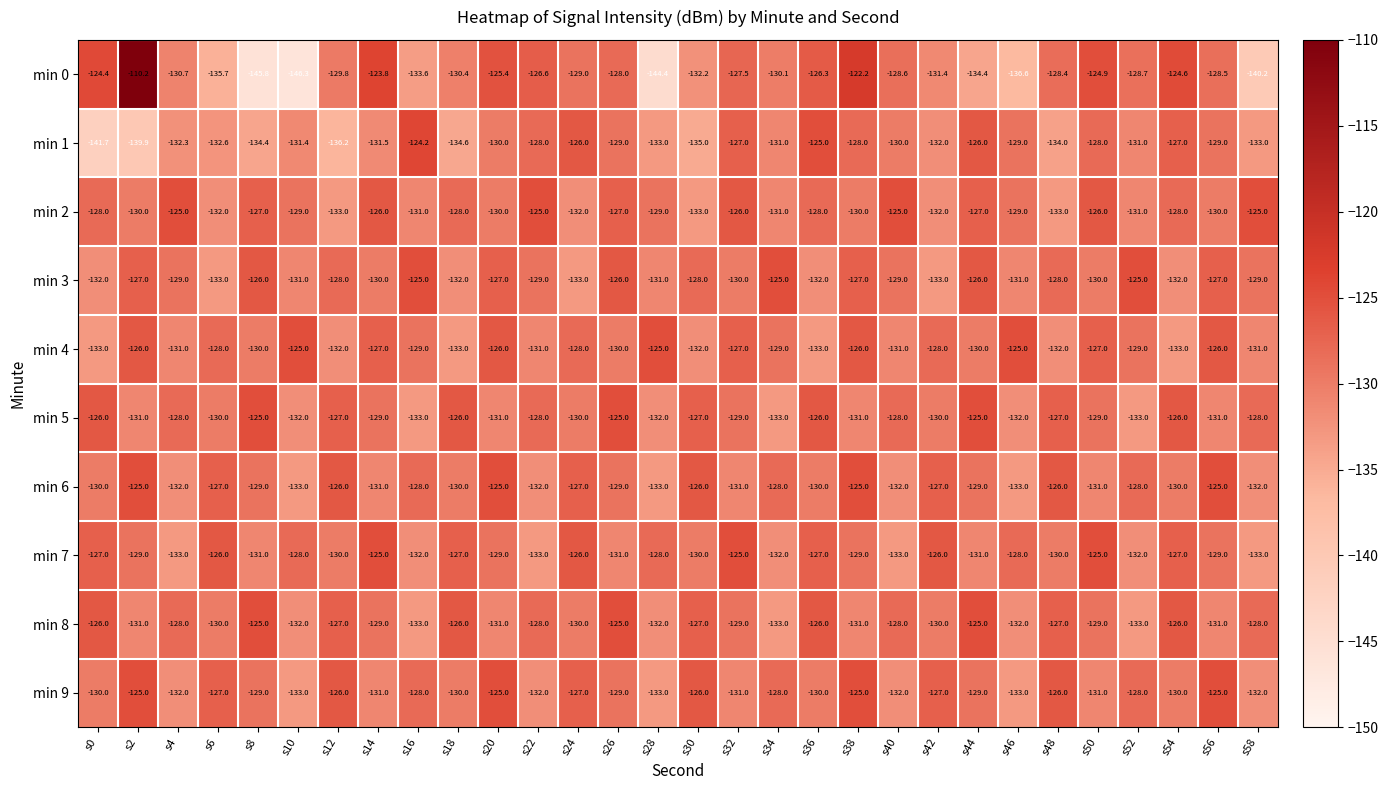

What is the sum of the min 5 values at s36 and s14?

-255.0